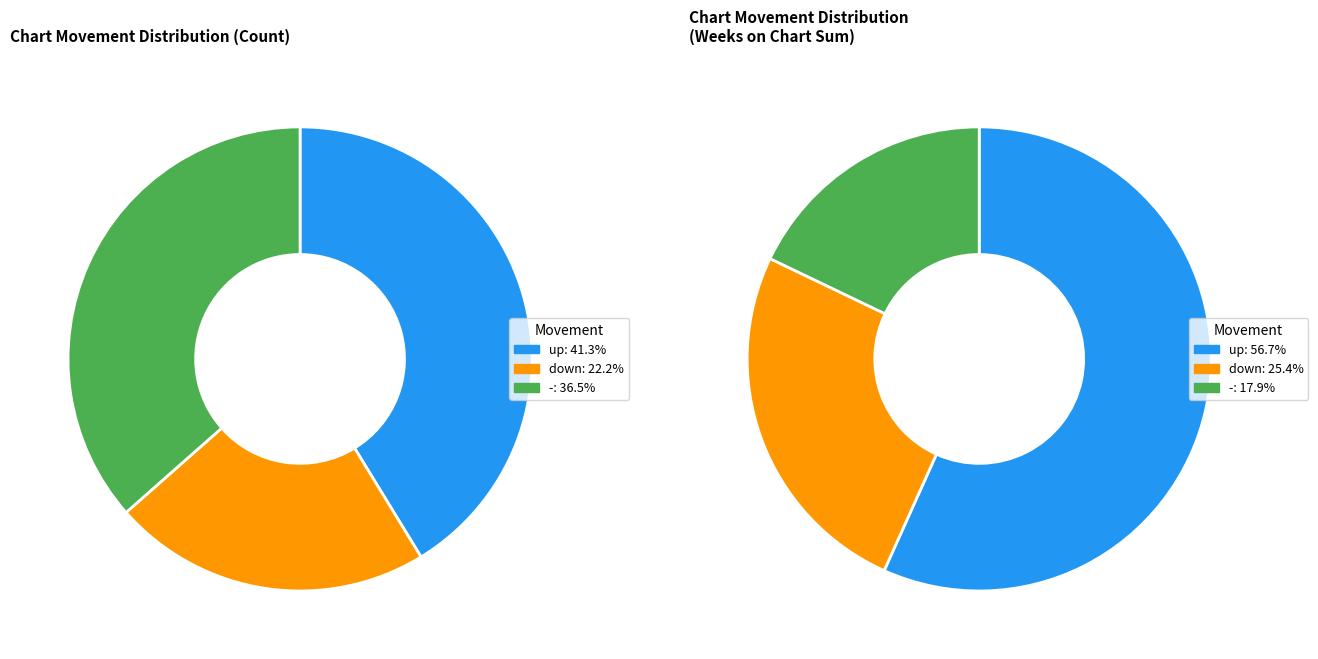

What portion of the pie excludes down?

77.8%